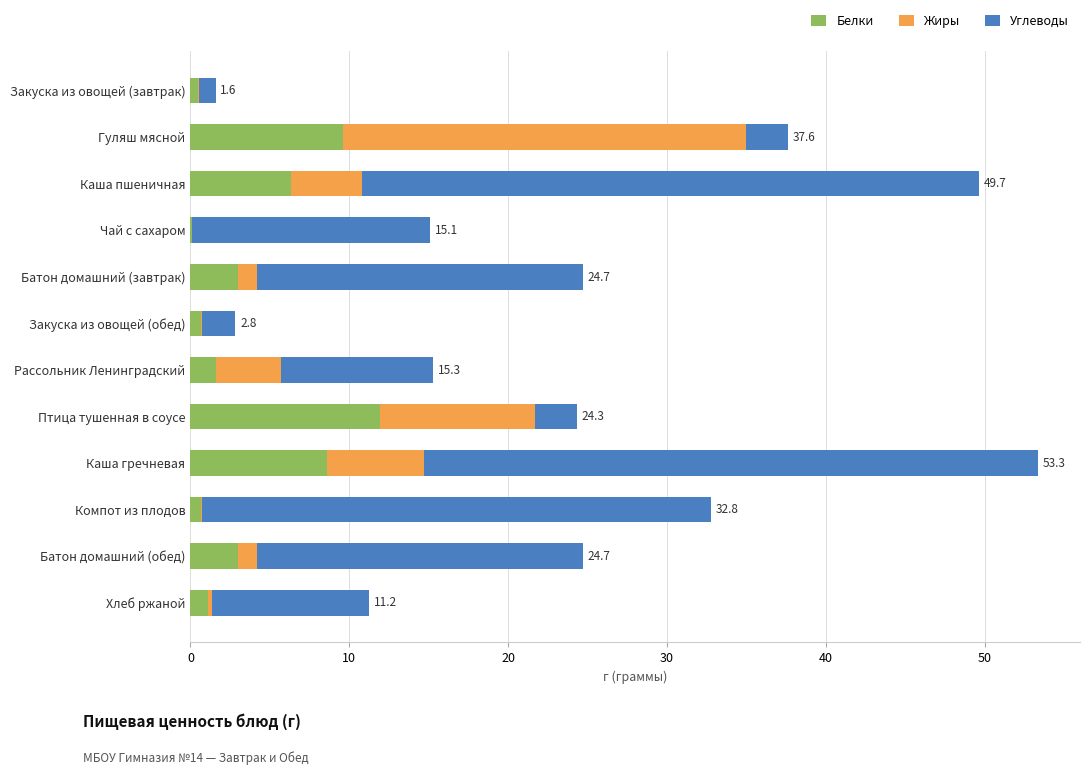

Count the number of data series in this chart.

3